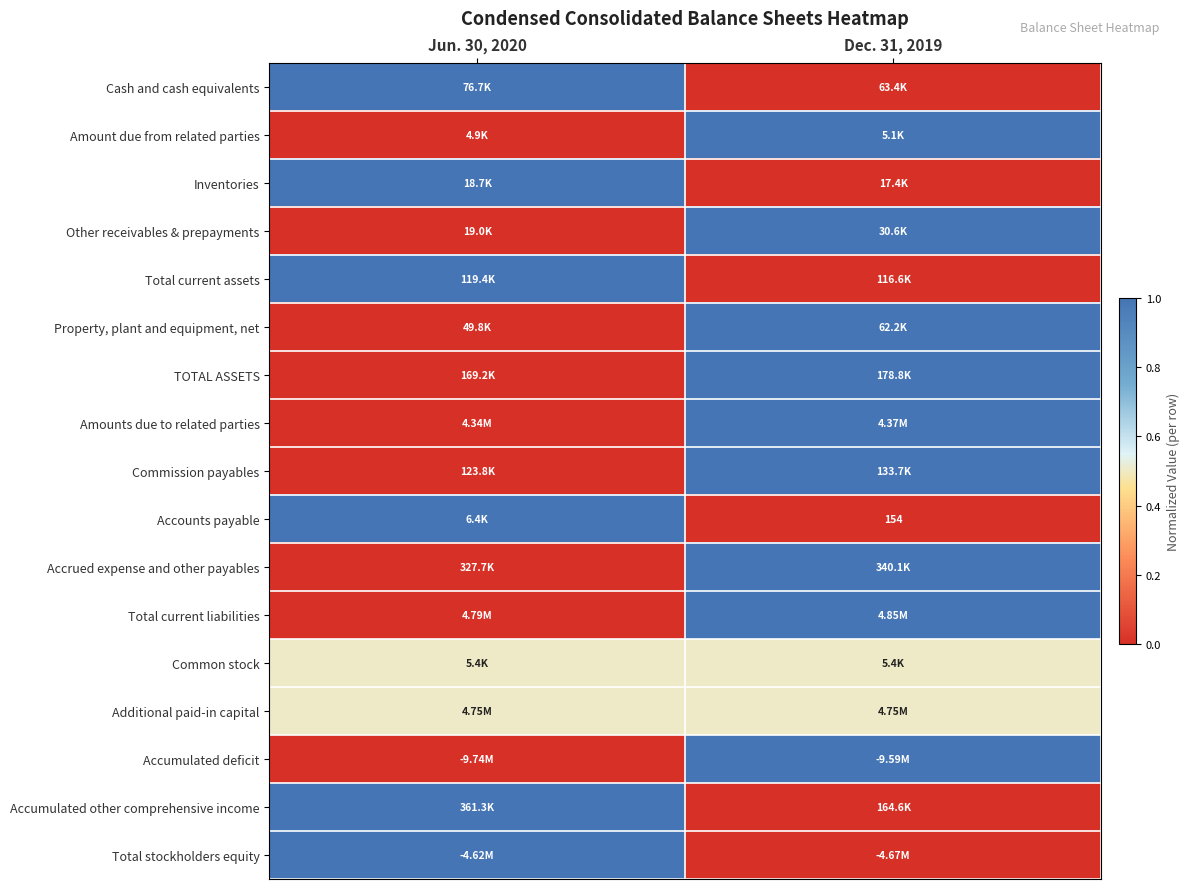

How many data points in TOTAL ASSETS are less than 1?

1